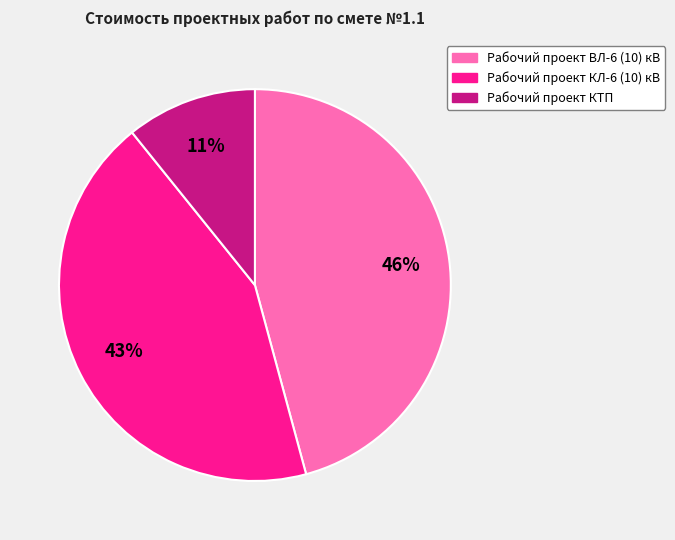

Combined, do Рабочий проект ВЛ-6 (10) кВ and Рабочий проект КТП account for over 50%?

Yes